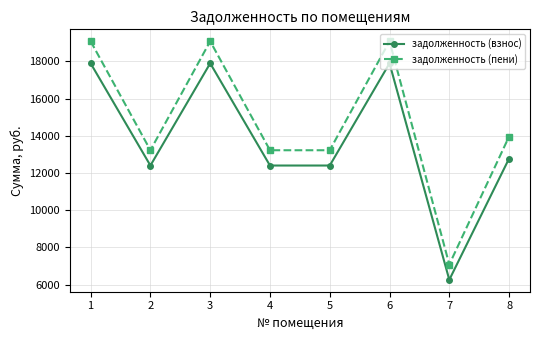

Read the задолженность (пени) value at 2.

13225.0